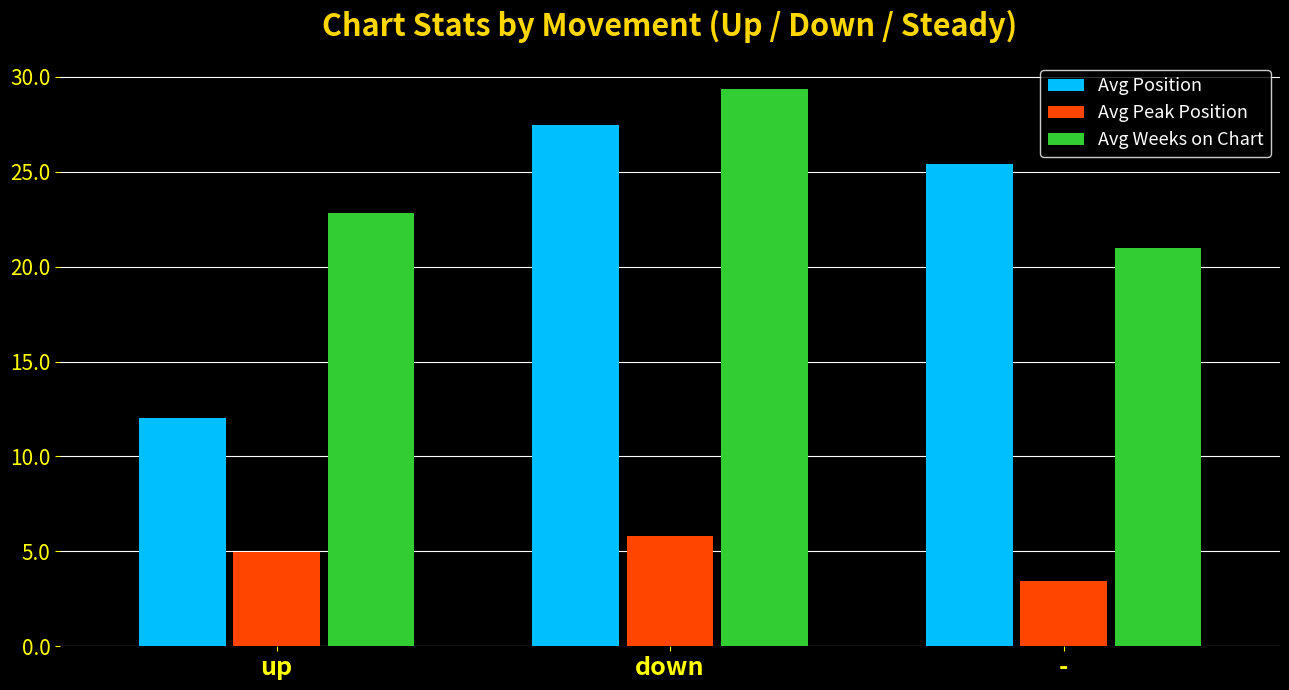

What is the difference between the Avg Position values at down and -?

2.0